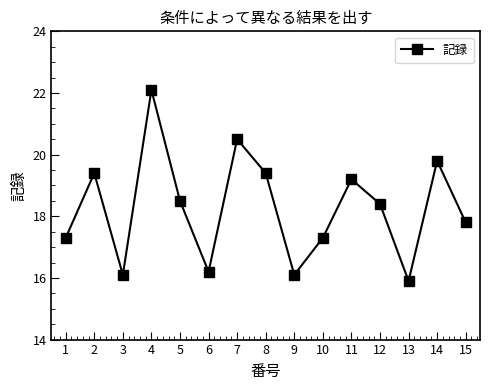

What is the sum of all values?

274.0